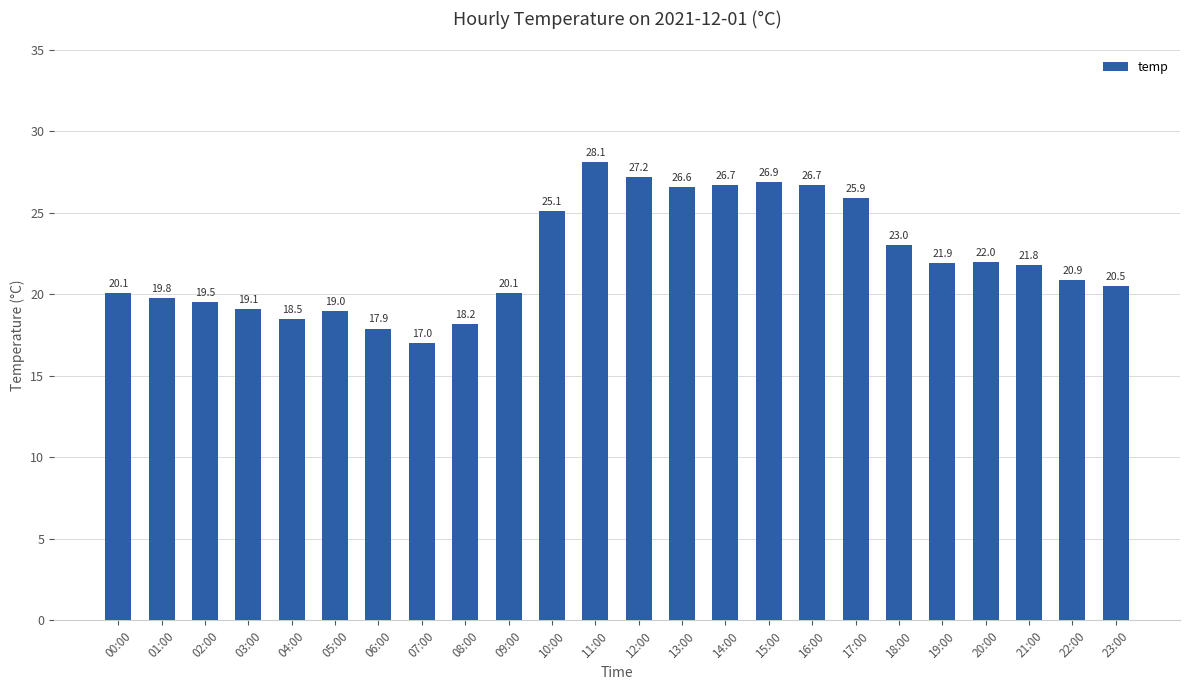

What position from the left is 15:00?

16